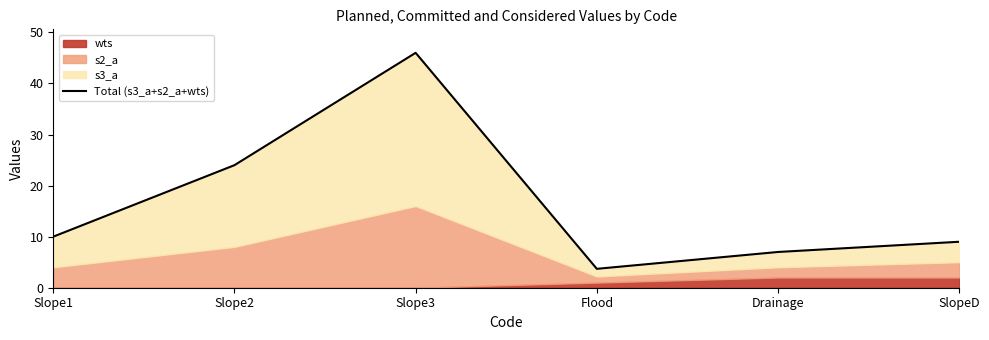

True or false: the data has more than 0 interior local peaks.

True